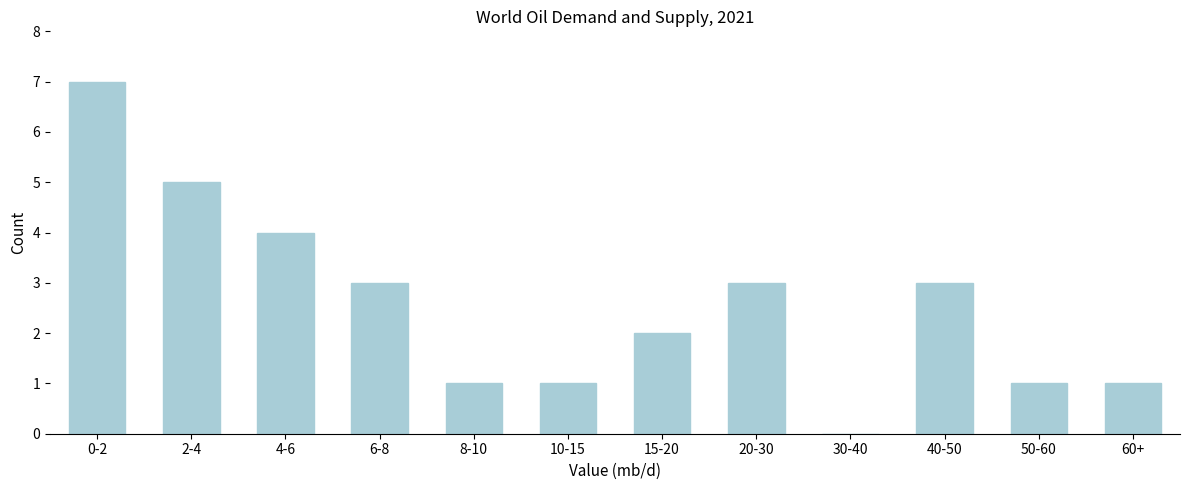

Reading left to right, transcribe all the data shown in this chart.

0-2=7	2-4=5	4-6=4	6-8=3	8-10=1	10-15=1	15-20=2	20-30=3	30-40=0	40-50=3	50-60=1	60+=1